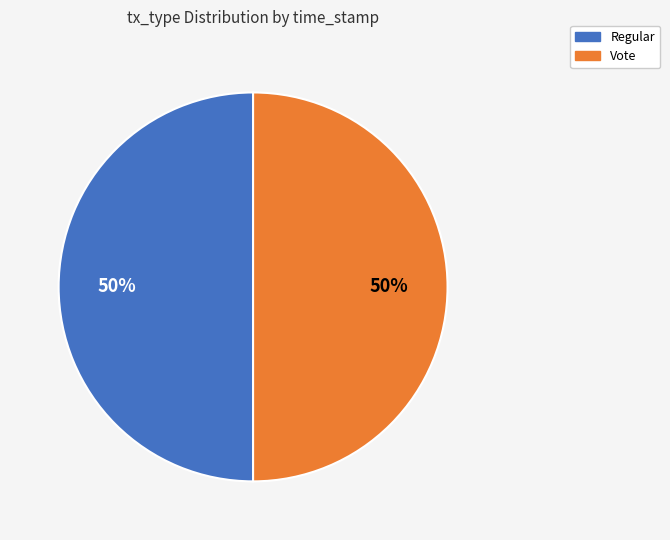

Is it true that Vote is 38% of the pie?

False